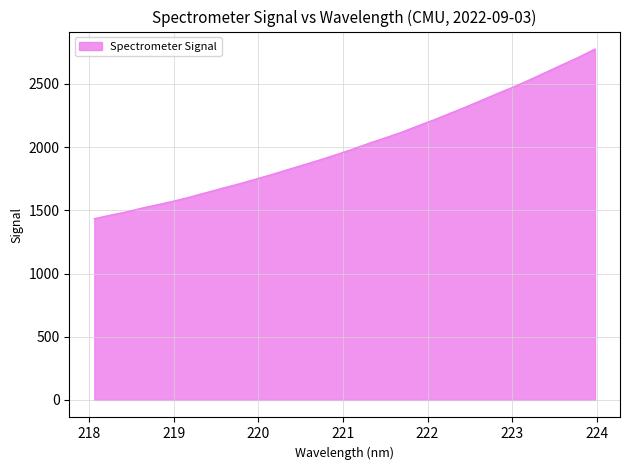

What is the minimum value shown in the chart?

1433.8